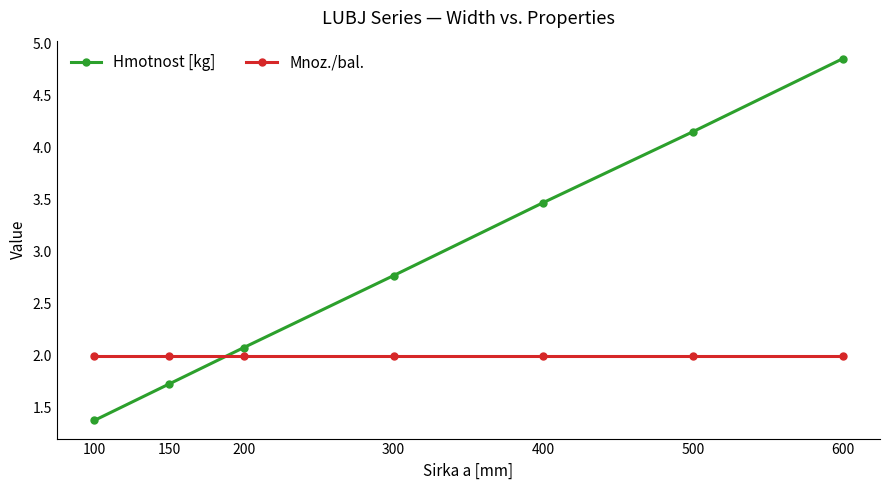

What is the value of the Hmotnost [kg] point at the 4th from the left?

2.8